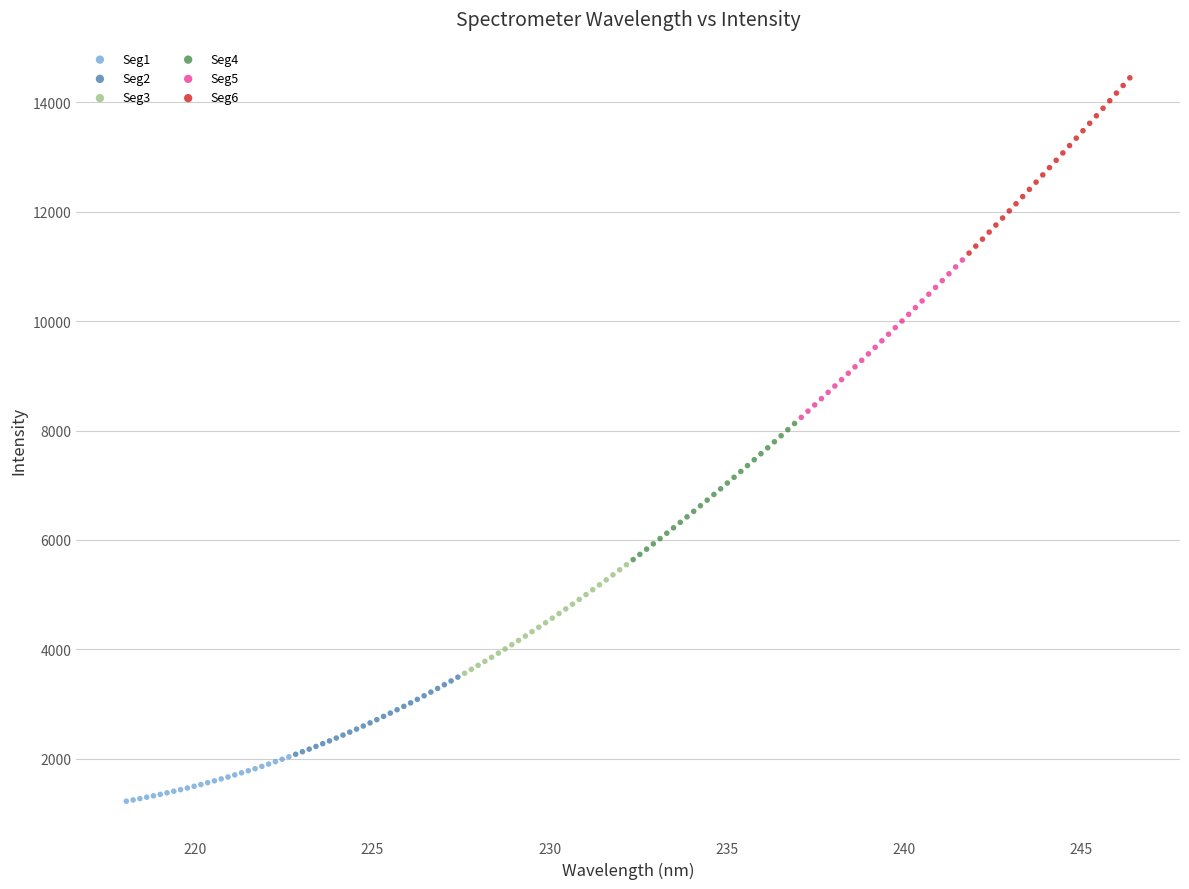

Which series contains the lowest Y value?

Seg1